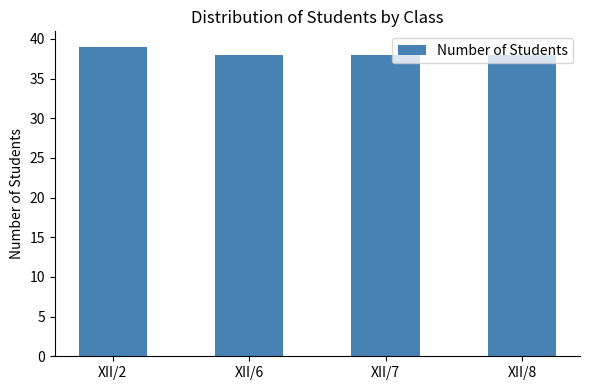

How many categories are shown in the chart?

4